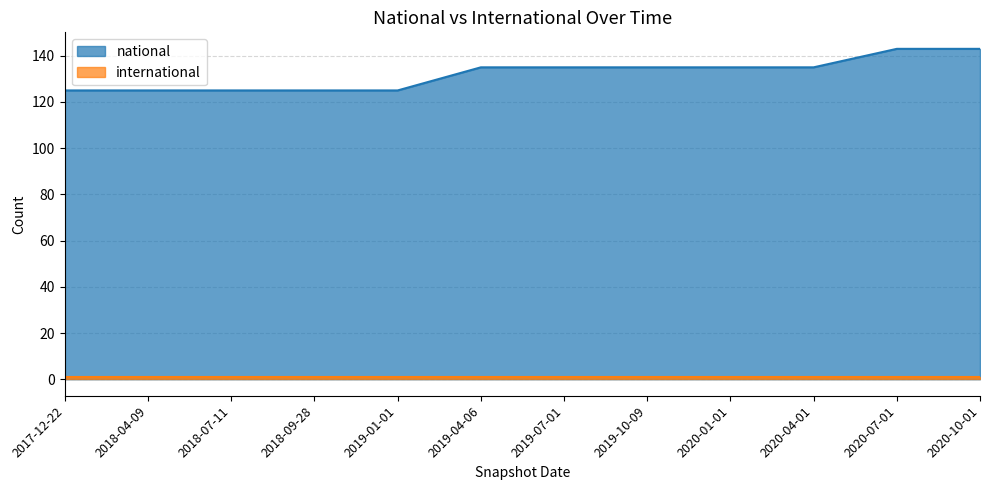

Rank the categories by value from lowest to highest.

2017-12-22, 2018-04-09, 2018-07-11, 2018-09-28, 2019-01-01, 2019-04-06, 2019-07-01, 2019-10-09, 2020-01-01, 2020-04-01, 2020-07-01, 2020-10-01